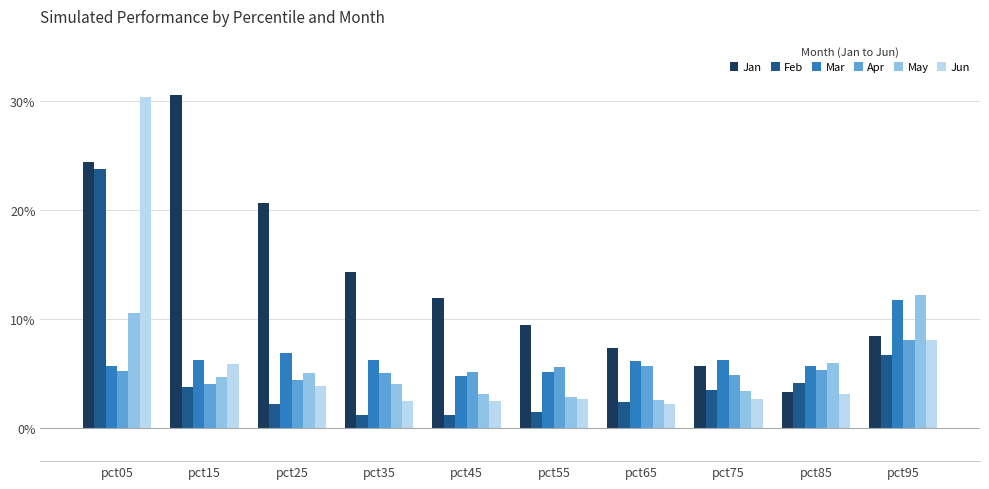

What are all the series names shown in the legend?

Jan, Feb, Mar, Apr, May, Jun